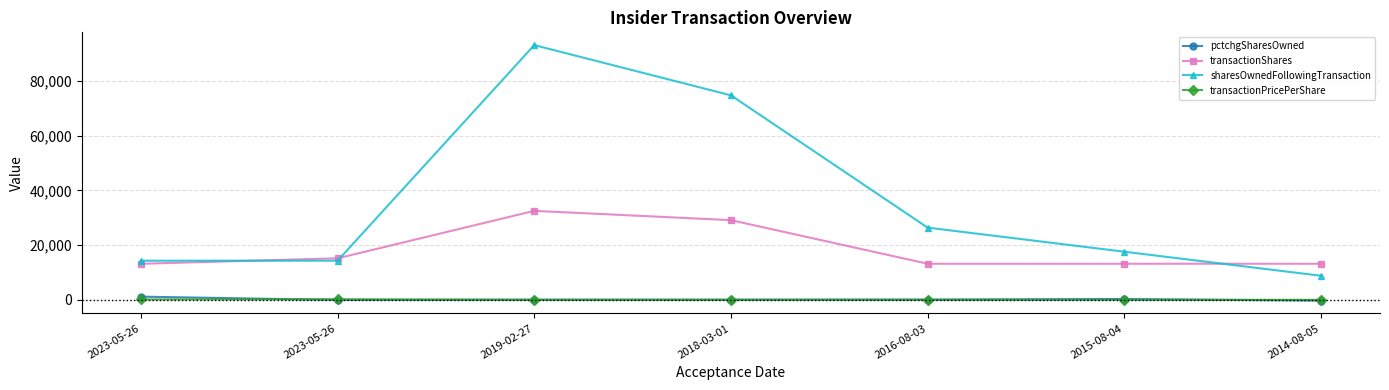

How many categories are shown in the chart?

7